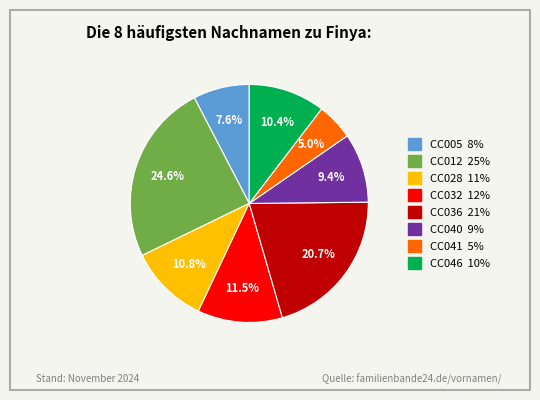

Does any single category account for the majority?

No